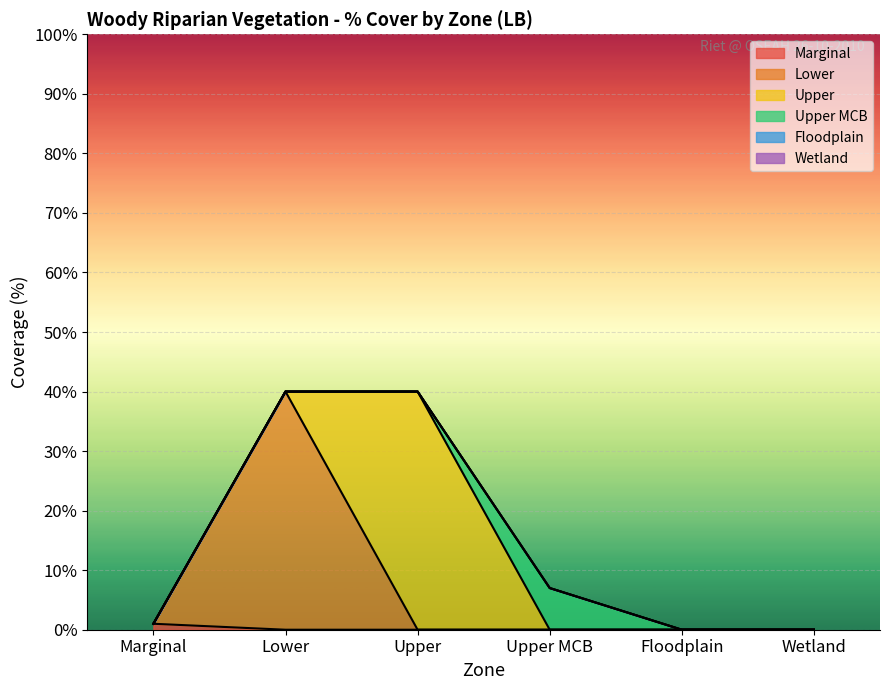

Rank the categories by Floodplain value from lowest to highest.

Marginal, Lower, Upper, Upper MCB, Floodplain, Wetland